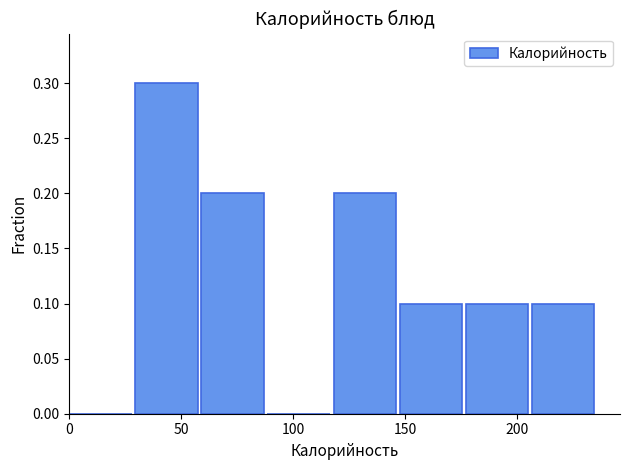

How tall is the bar that spans 120 to 145 on the x-axis? Neither the bar edges nor the heights are printed on the chart, so give them approximately, as read against the axes.

0.2